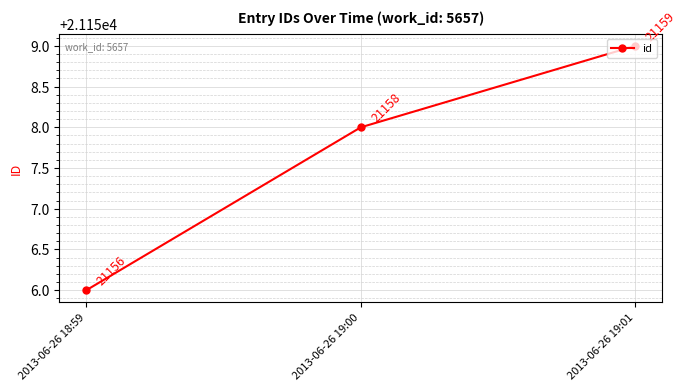

Count the values in the range 21156 to 21159.

3